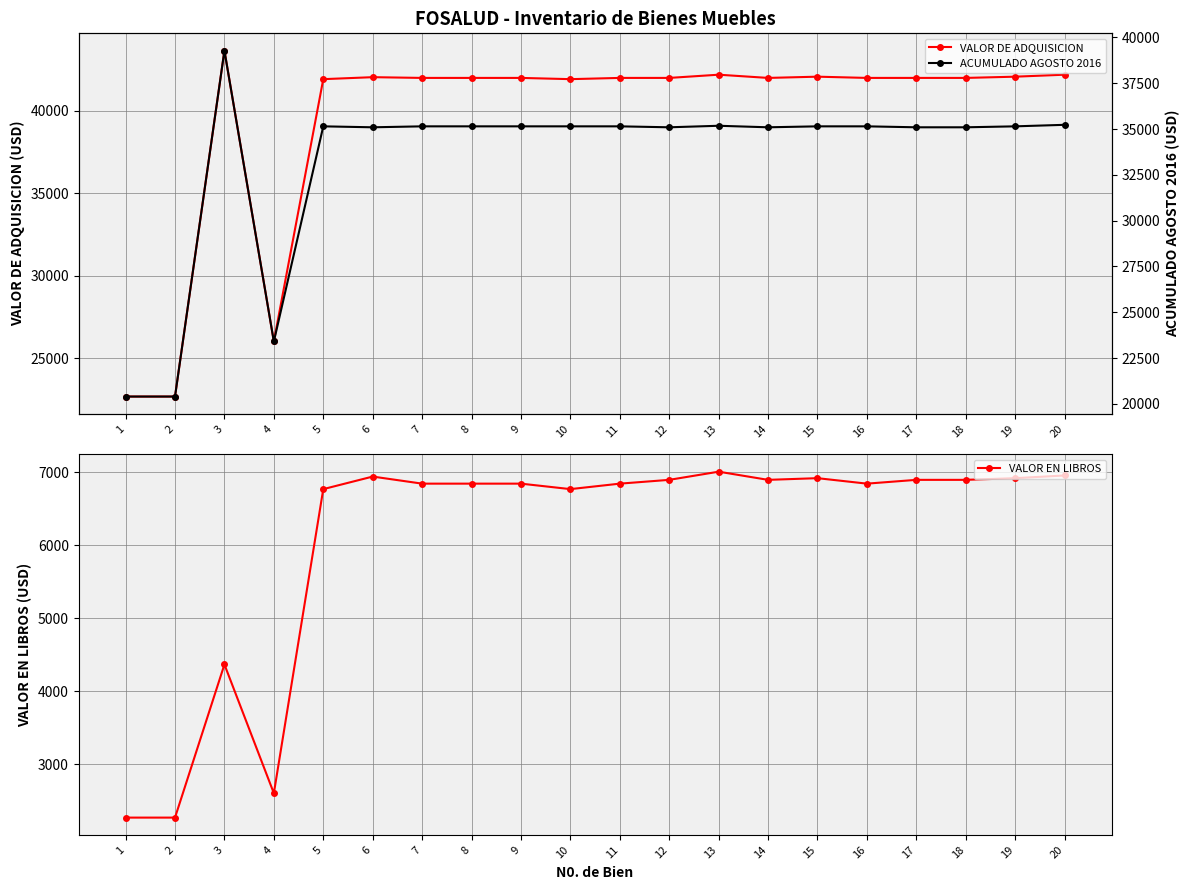

List the labels in order of ACUMULADO AGOSTO 2016 value, smallest first.

1, 2, 4, 6, 12, 14, 17, 18, 5, 7, 8, 9, 10, 11, 15, 16, 19, 13, 20, 3